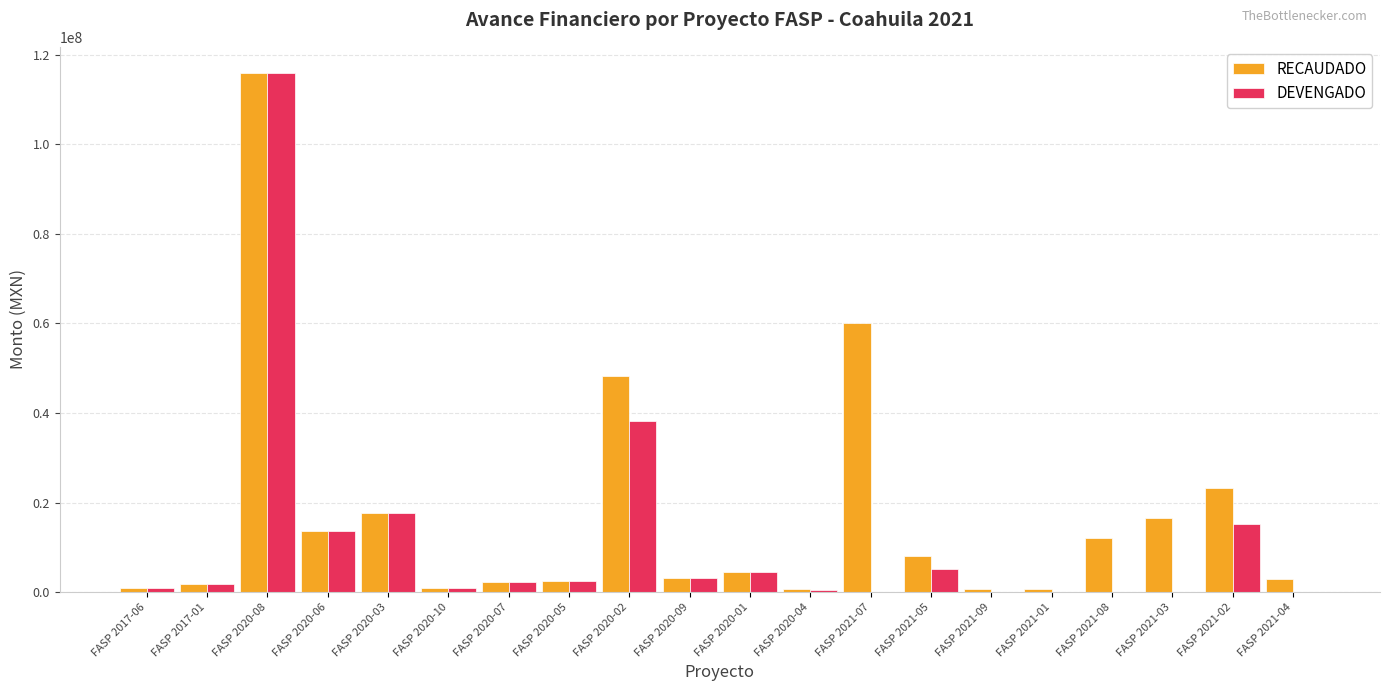

How many series are shown in this chart?

2